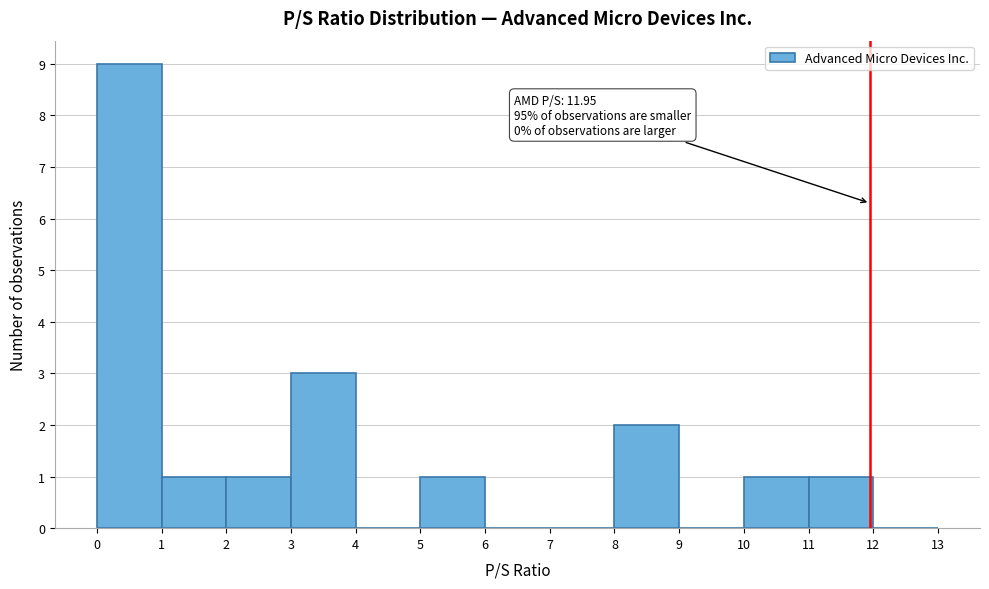

Which range on the x-axis has the tallest bar?

0 to 1